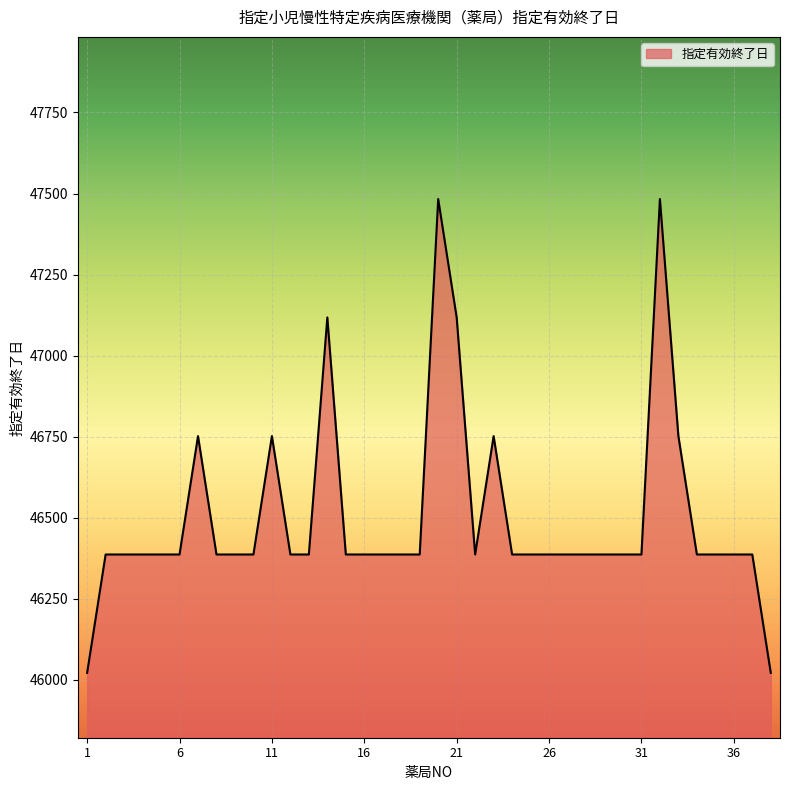

How many categories are shown in the chart?

38